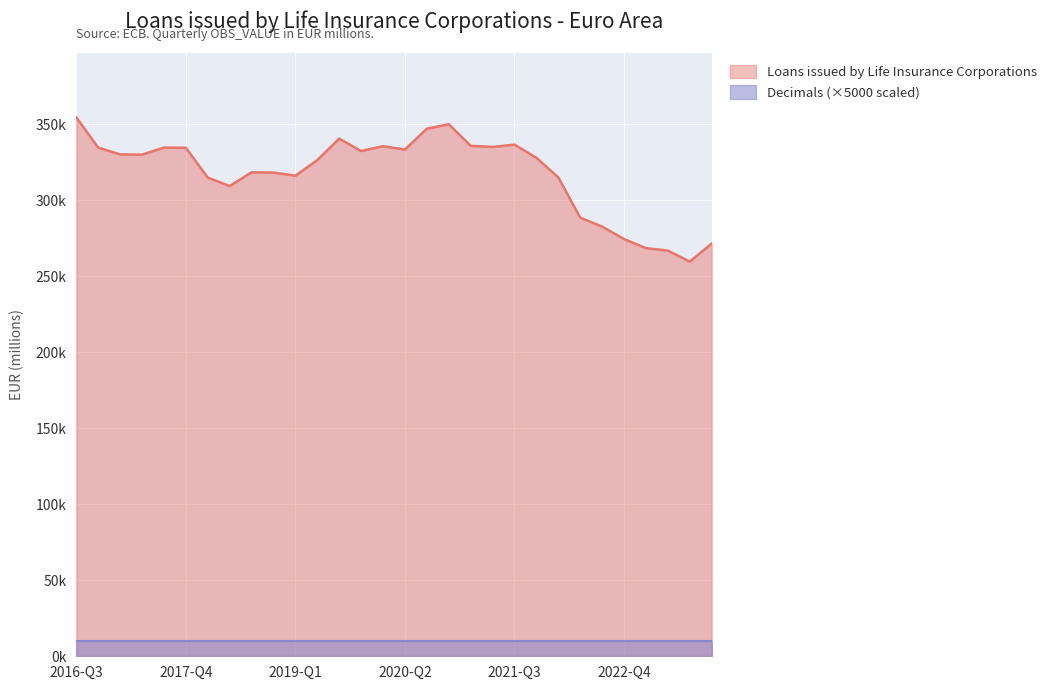

At which category does the data reach its first local valley?

2017-Q2